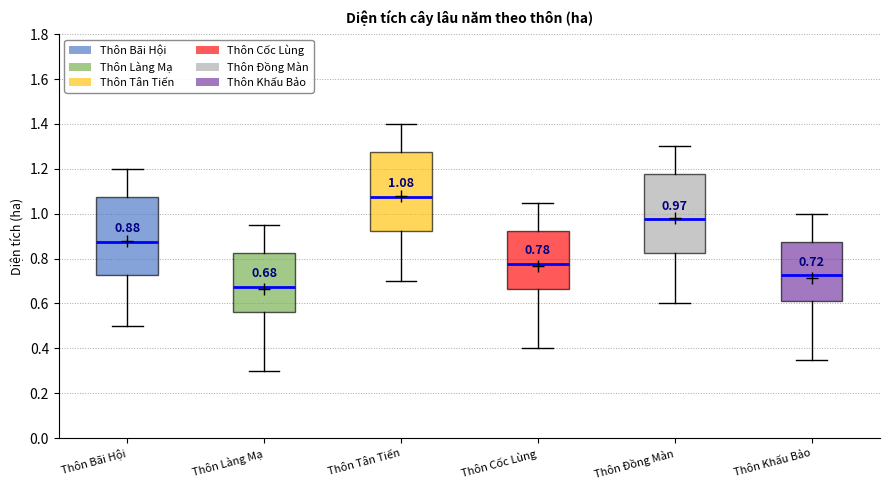

Which box's median line is the lowest?

Thôn Làng Mạ